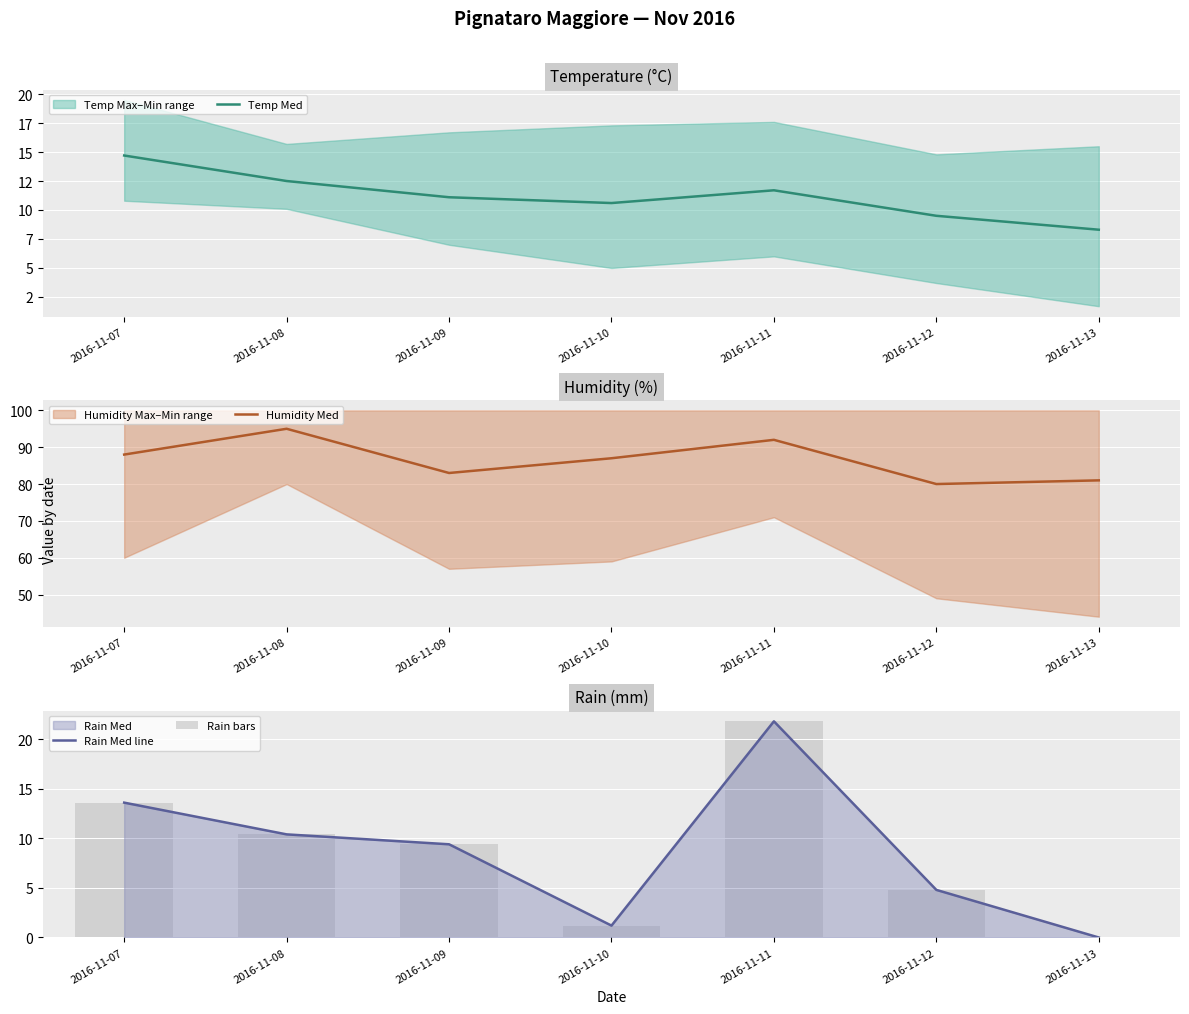

What is the difference between the highest and lowest values at 2016-11-07?

74.4